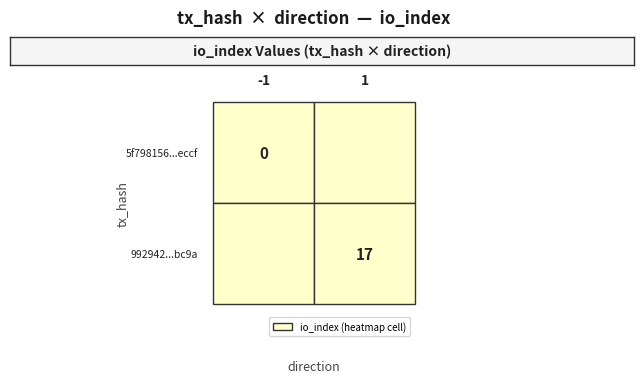

Reading left to right, list all the values displayed in this chart.

5f798156a5d60501f944b0b8fa5fe8e3967eccf: direction=-1	io_index=0
992942762666a5300accef073be24c6e35babc9: direction=1	io_index=17